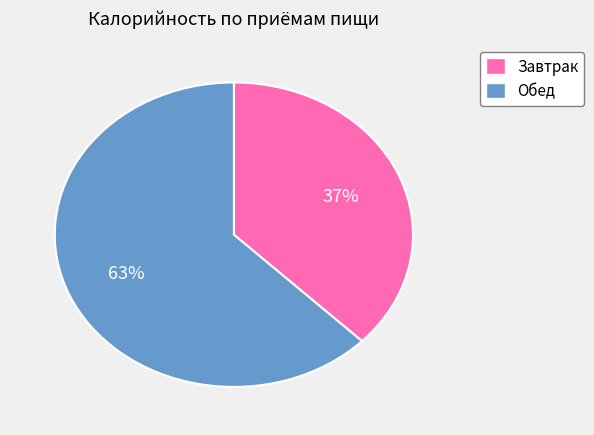

What is the ratio of the value at Обед to the value at Завтрак?

1.7